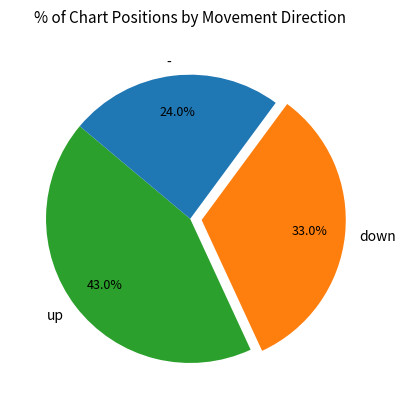

Does up account for over 50% of the chart?

No